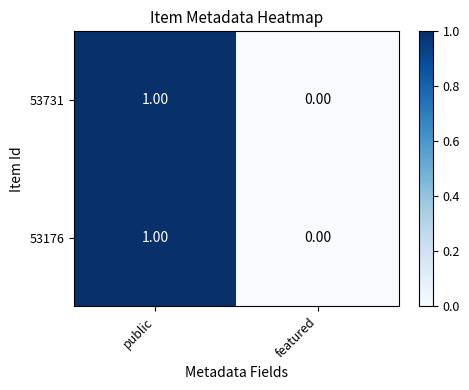

At which category is the sum across all series the highest?

public